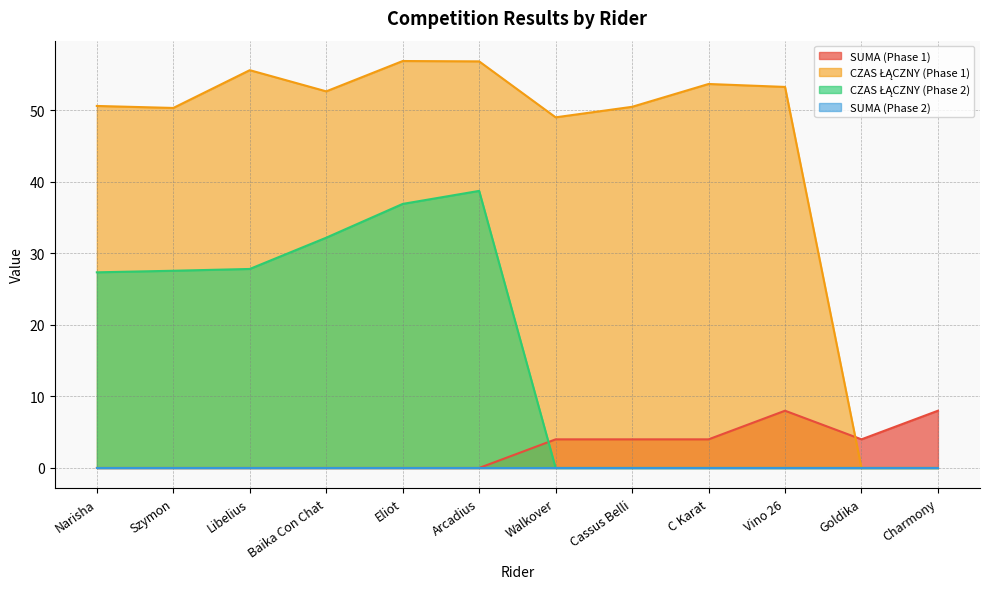

What is the difference between the second highest and second lowest values in the CZAS ŁĄCZNY (Phase 2) series?

36.9